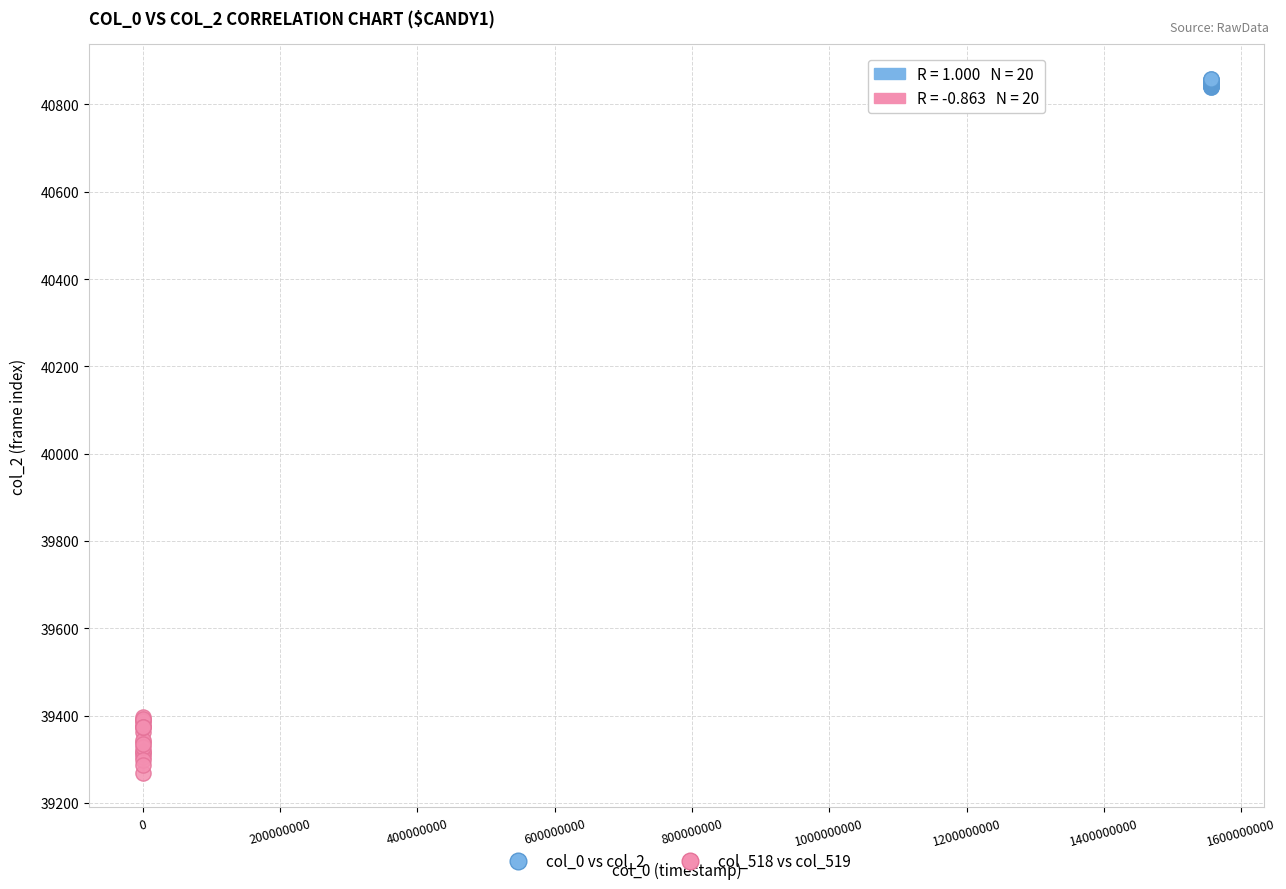

Which series has the widest spread of Y values?

col_518 vs col_519